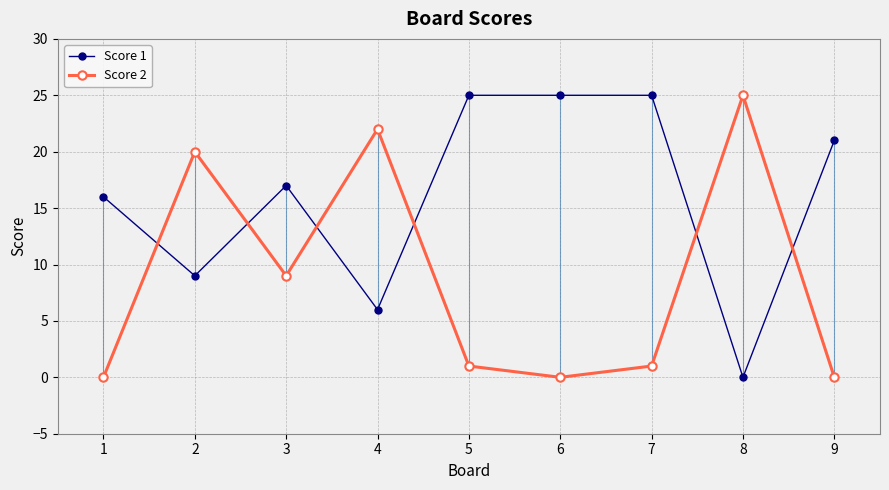

How many categories are shown in the chart?

9